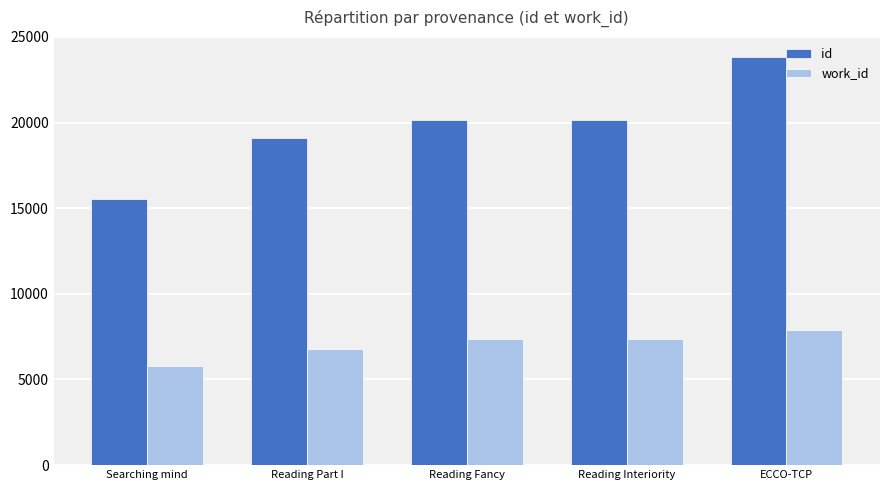

Read the work_id value at Reading Part I.

6753